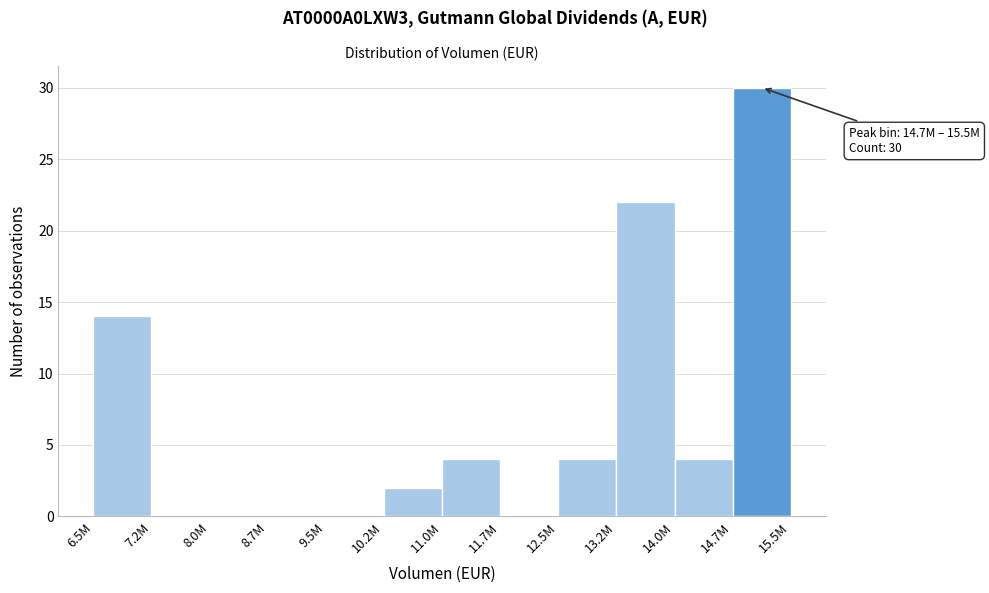

Reading left to right, extract all data points from this chart.

6.5M=14	7.2M=0	8.0M=0	8.7M=0	9.5M=0	10.2M=2	11.0M=4	11.7M=0	12.5M=4	13.2M=22	14.0M=4	14.7M=30